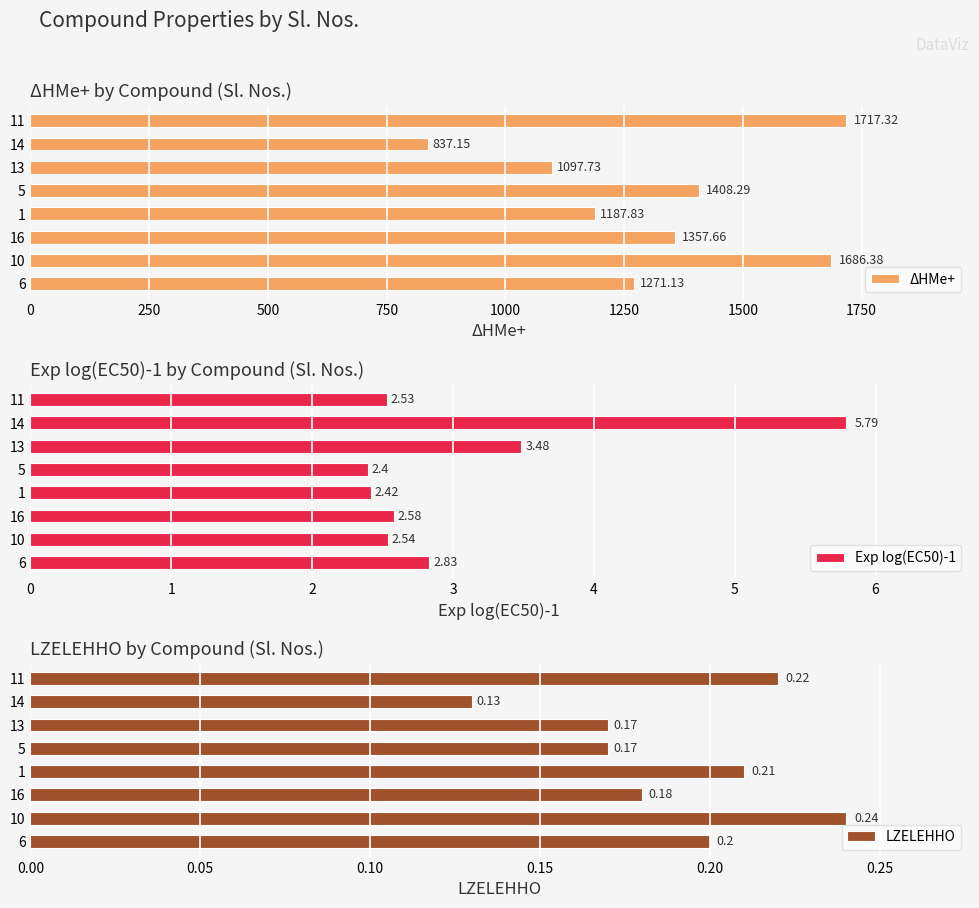

Which series has the largest total across all categories?

ΔHMe+